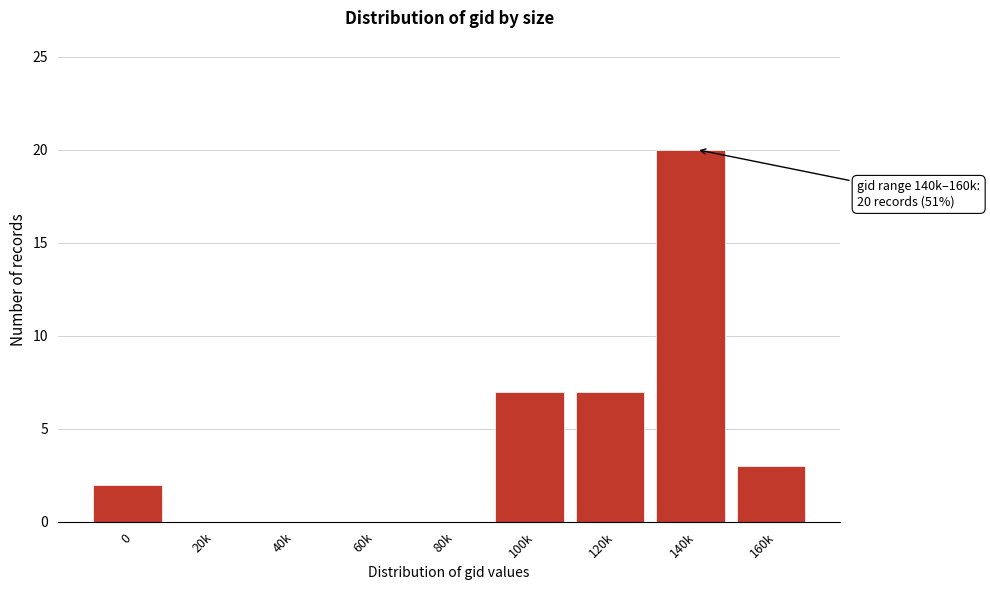

Reading left to right, extract all data points from this chart.

0=2	20k=0	40k=0	60k=0	80k=0	100k=7	120k=7	140k=20	160k=3